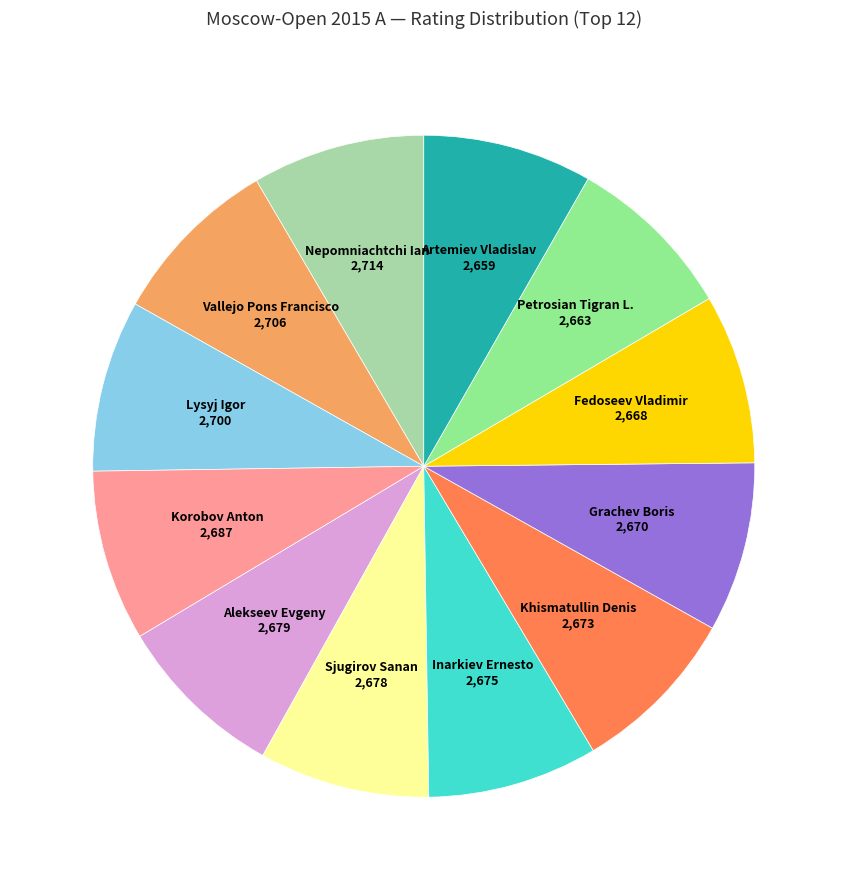

Is there any slice that represents more than half of the pie?

No